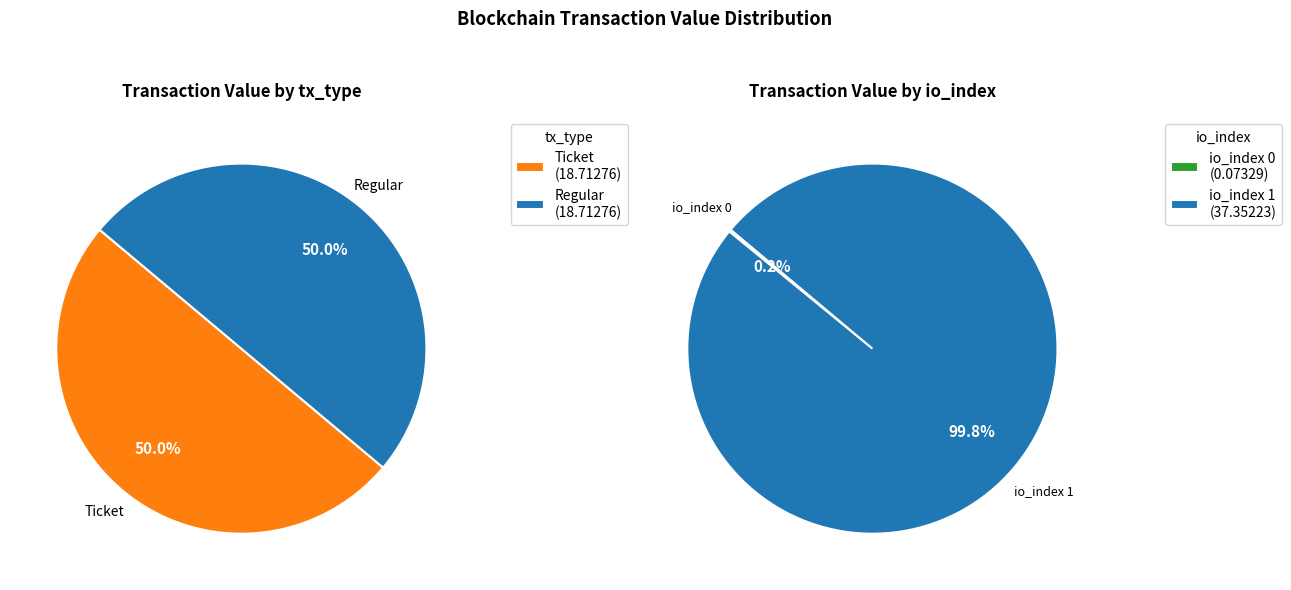

To the nearest percent, what is the combined percentage of io_index 1 and io_index 0?

100%